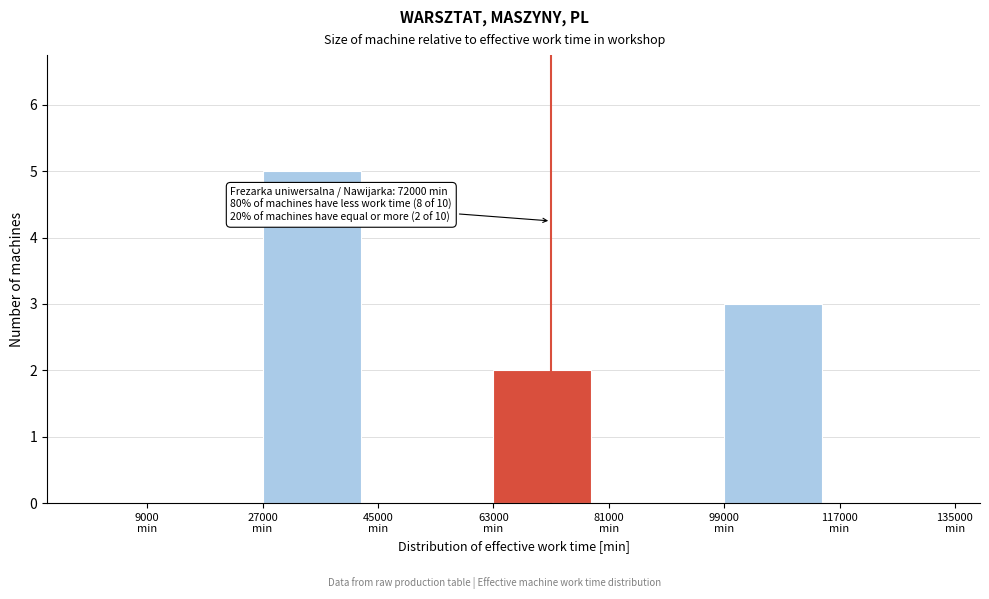

Which range on the x-axis has the tallest bar?

27000 to 45000